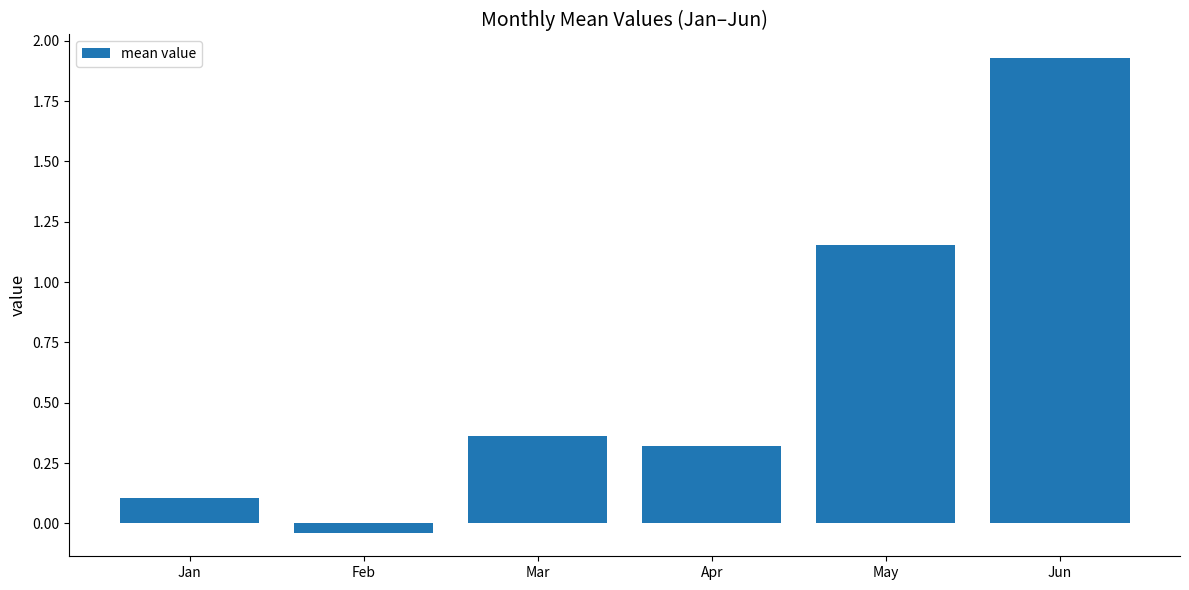

Where is the data nearest to the value 0?

Feb